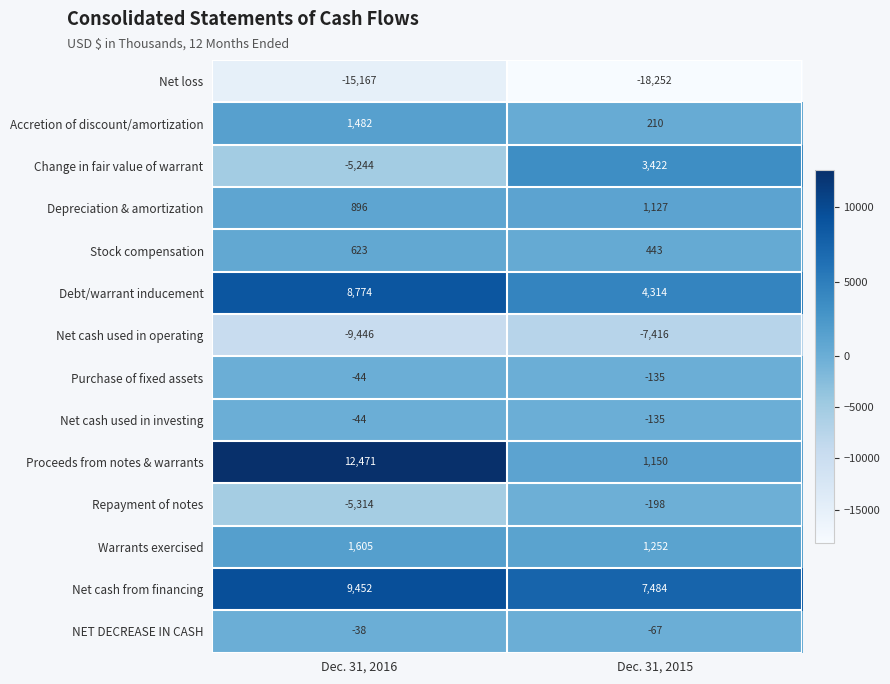

List the labels in order of Repayment of notes value, largest first.

Dec. 31, 2015, Dec. 31, 2016